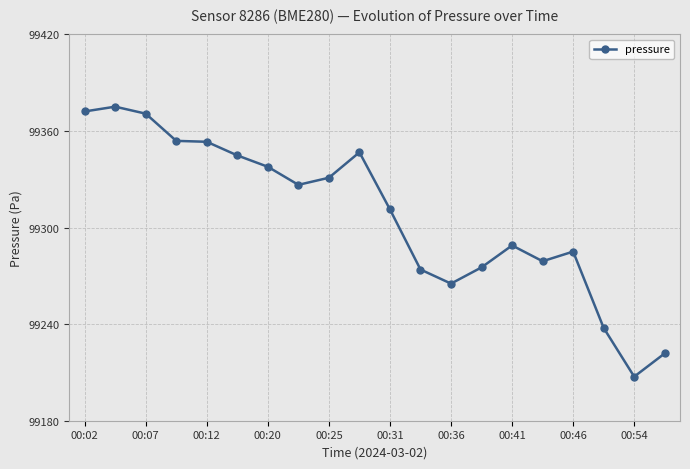

True or false: the data has more than 1 interior local peaks.

True